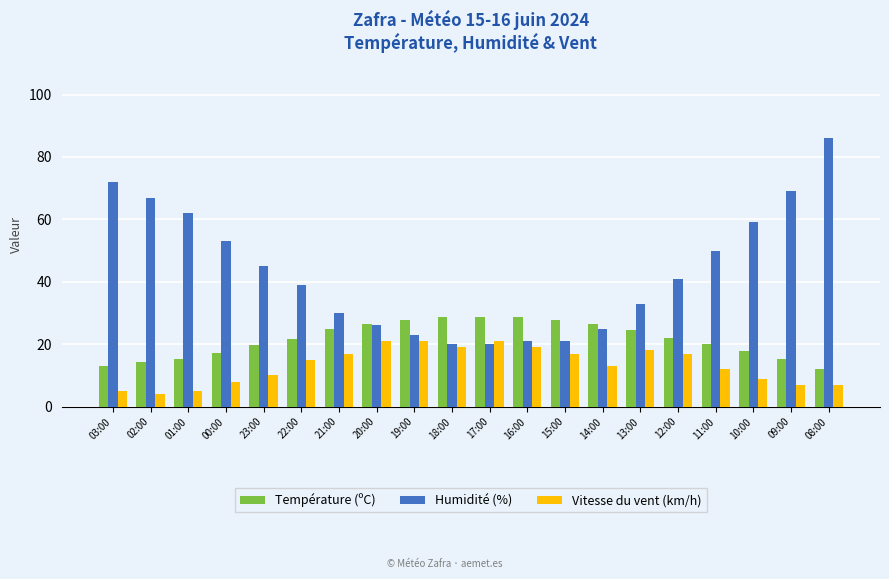

What position from the left is 14:00?

14